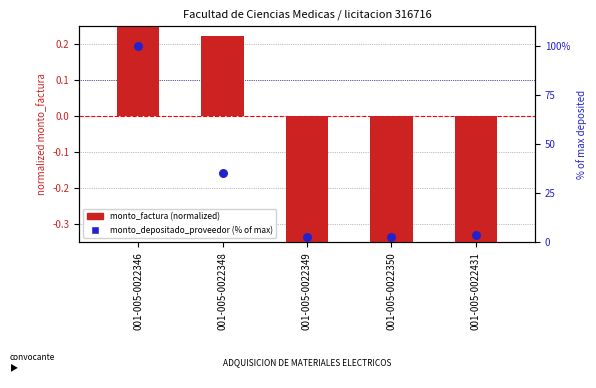

Which series contains the lowest Y value?

monto_factura (normalized)